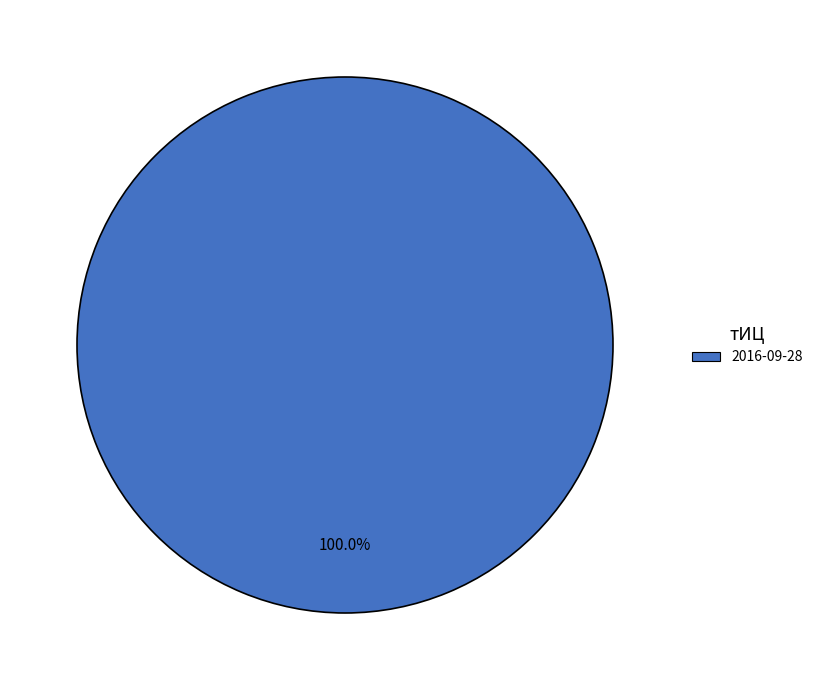

Is there any slice that represents more than half of the pie?

Yes